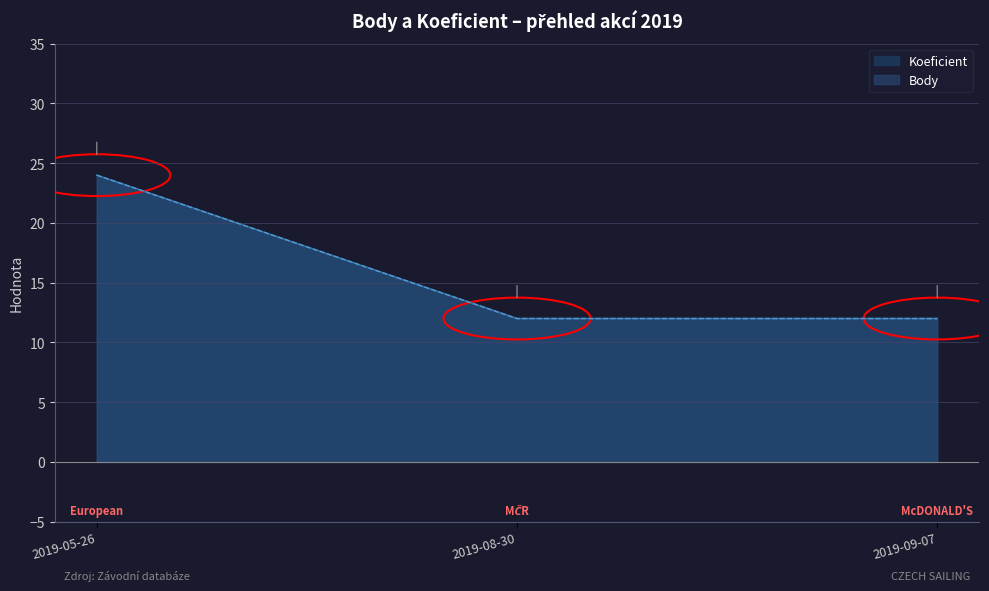

What is the sum of the Body values at 2019-05-26 and 2019-09-07?

36